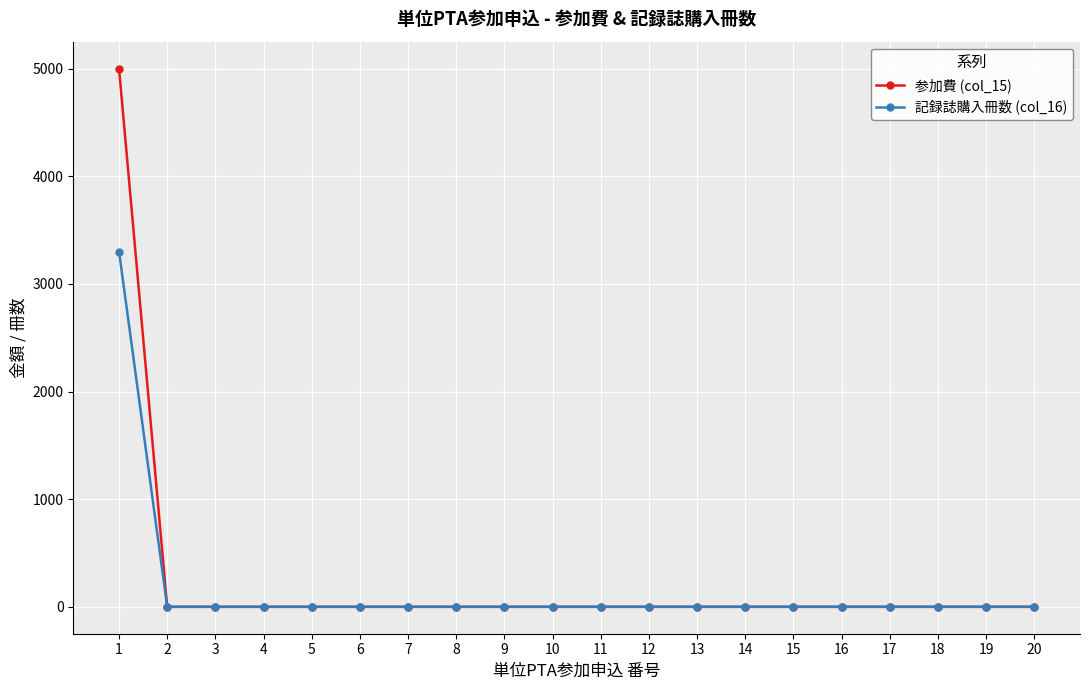

Rank the series by their maximum value, from lowest to highest.

記録誌購入冊数 (col_16), 参加費 (col_15)